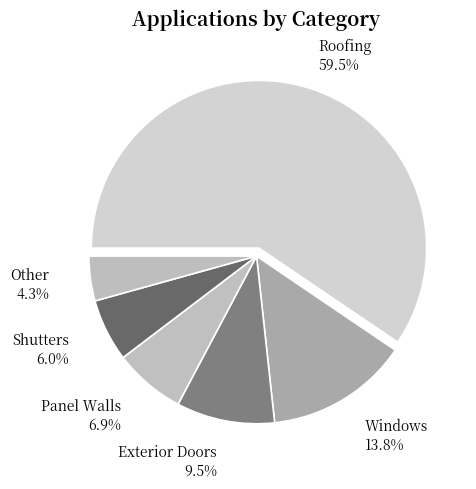

To the nearest percent, what is the difference between the largest and smallest slice percentages?

55%